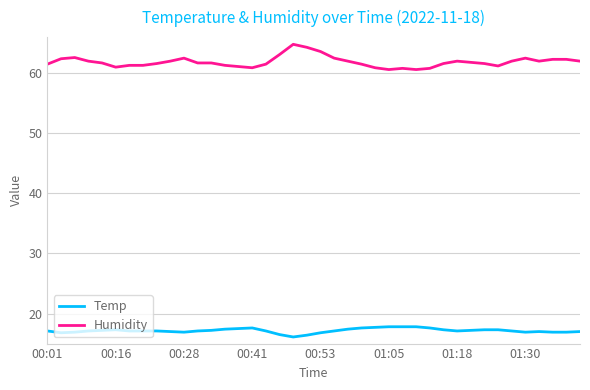

Rank the series by their average value, from lowest to highest.

Temp, Humidity